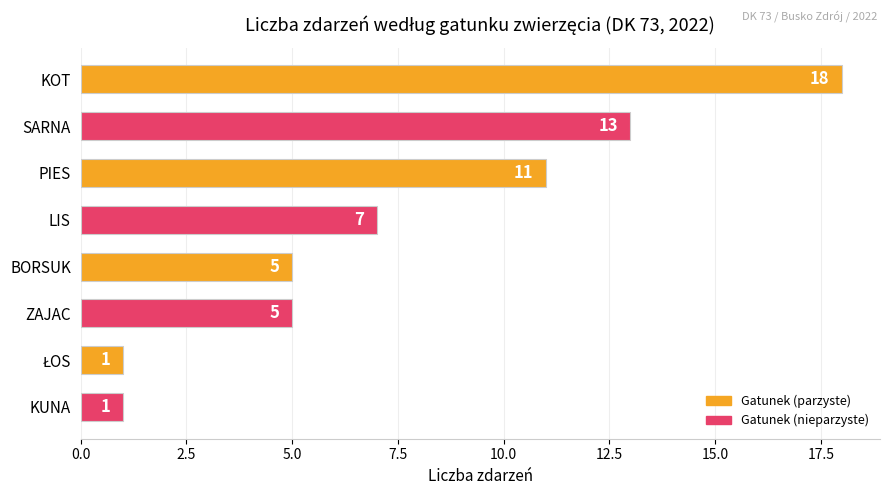

What is the average value?

8